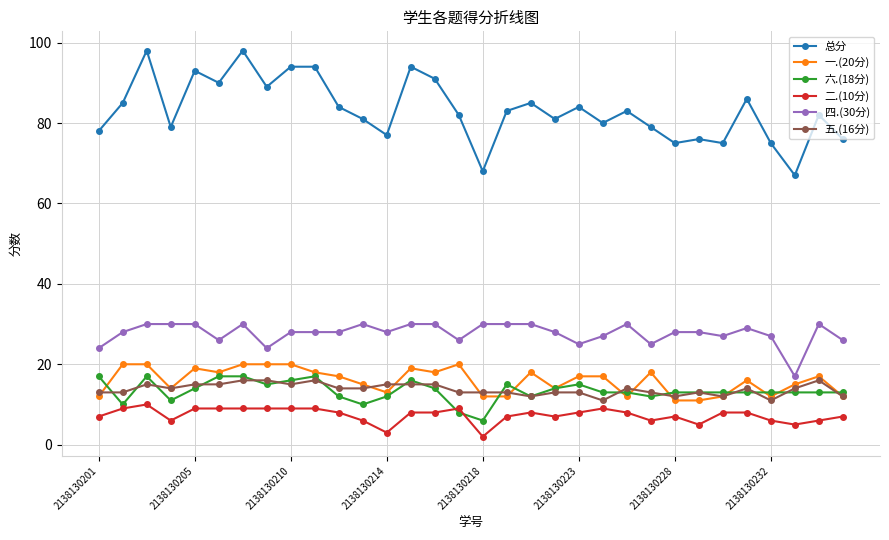

Which series has the largest total across all categories?

总分